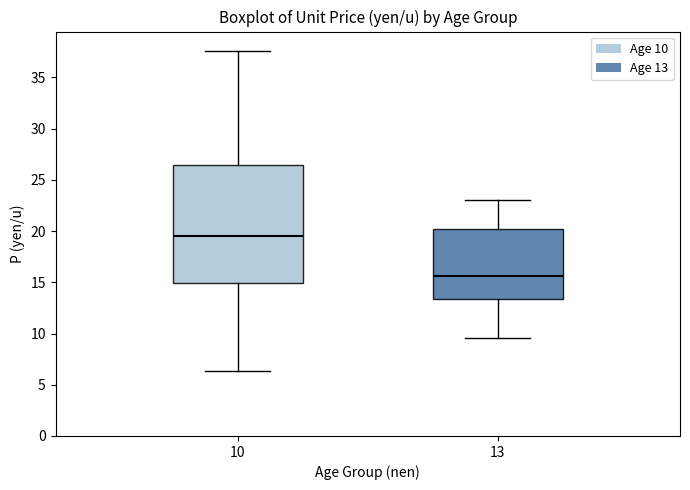

Reading left to right, transcribe this box plot: for each box, give where its median line is, the range the box spans, and where its two whiskers end, as read against the y-axis. The values are not printed on the chart, so give them approximately, as read against the axis.

10: median 19.5, box 15.0 to 26.5, whiskers 6.5 to 37.5
13: median 15.5, box 13.5 to 20.0, whiskers 9.5 to 23.0